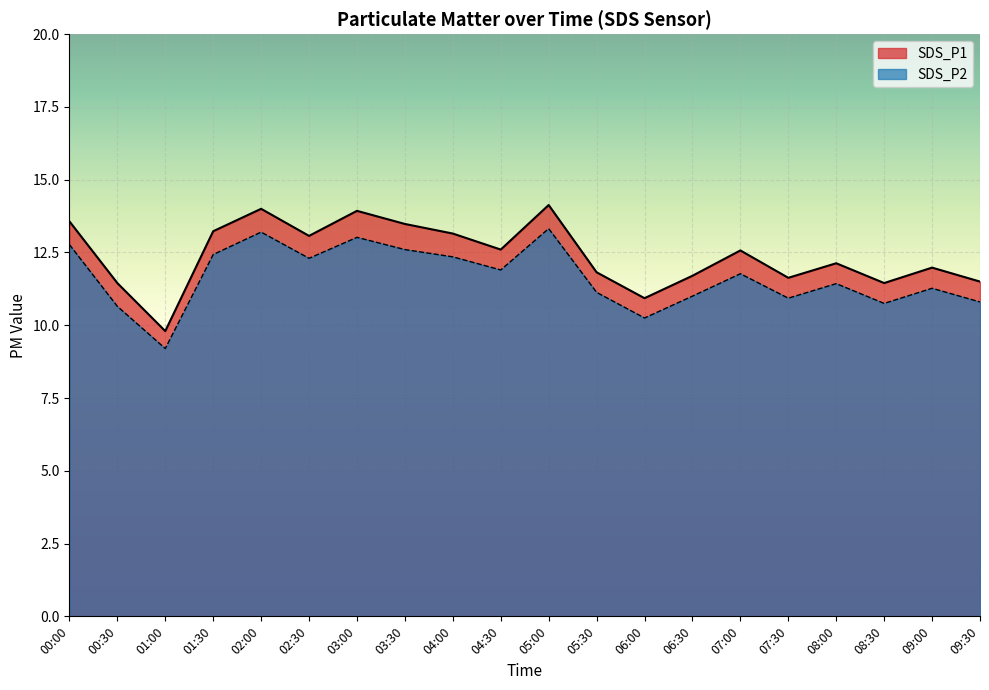

What is the minimum value for SDS_P2?

9.2